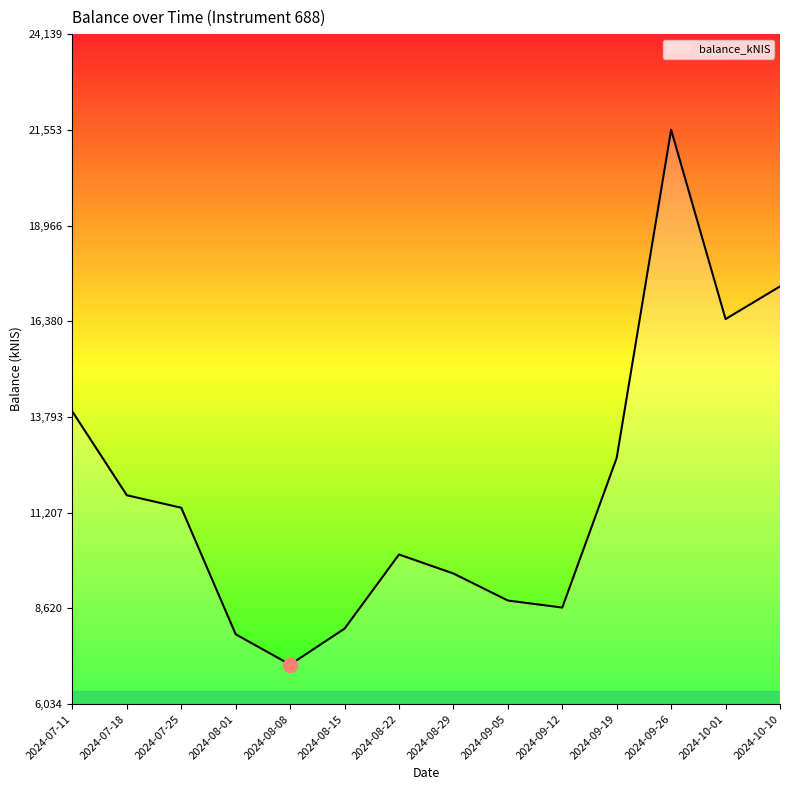

Is it true that the value at 2024-10-10 is 11955.4?

False